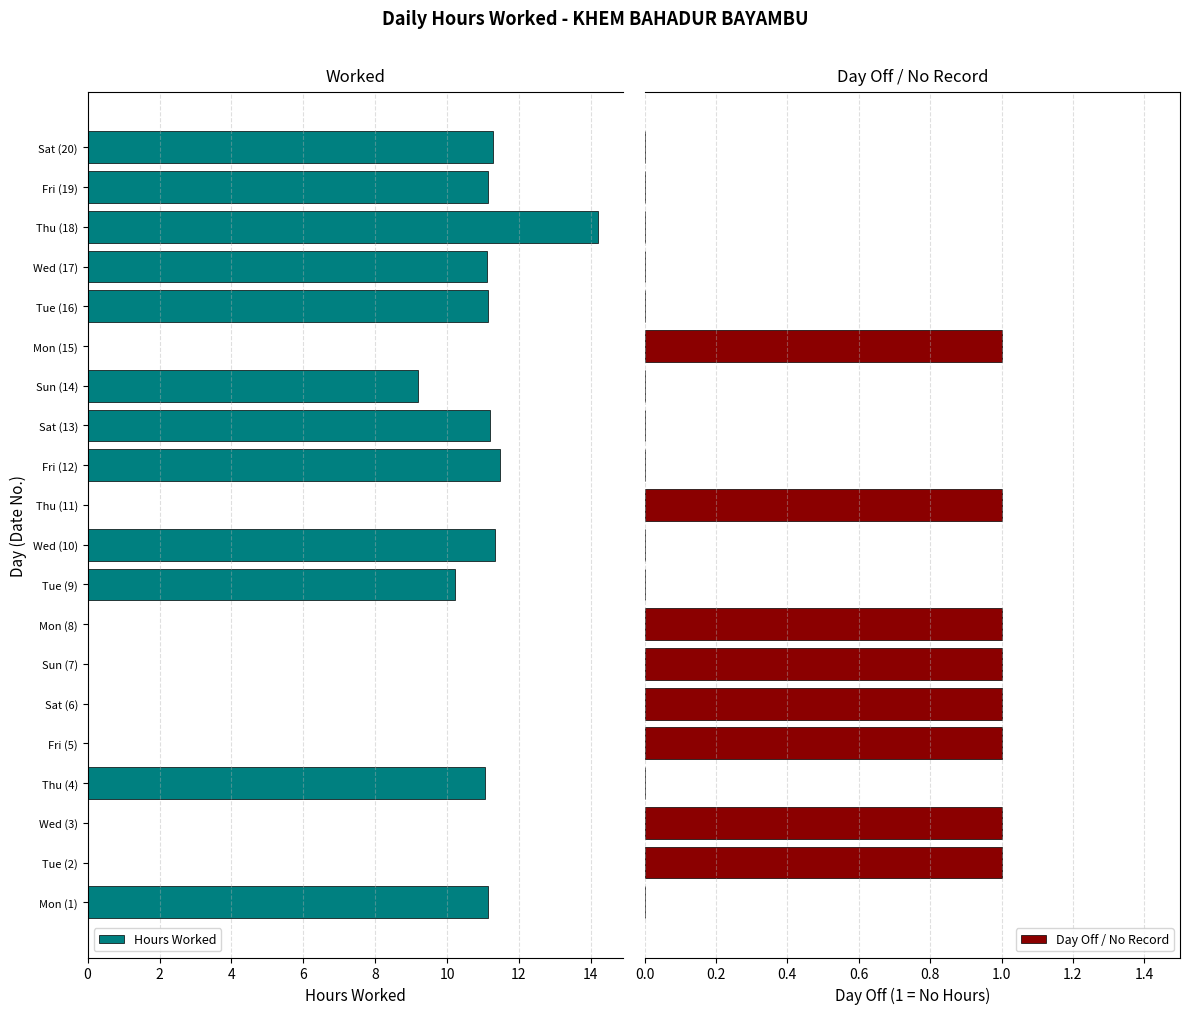

What is the maximum value for Hours Worked?

14.2